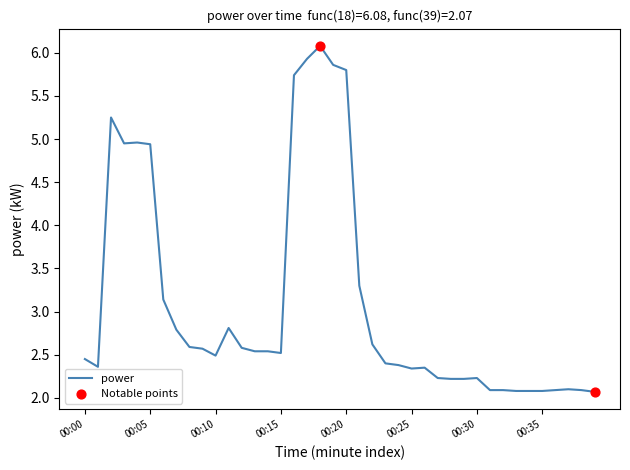

What is the minimum value shown in the chart?

2.1